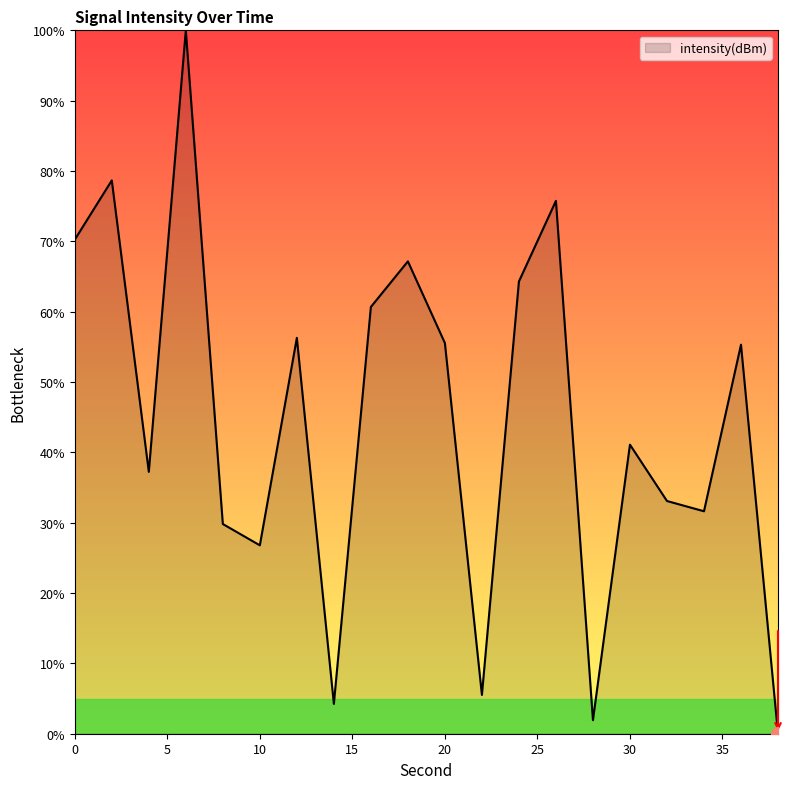

What is the greatest value displayed?

100.0